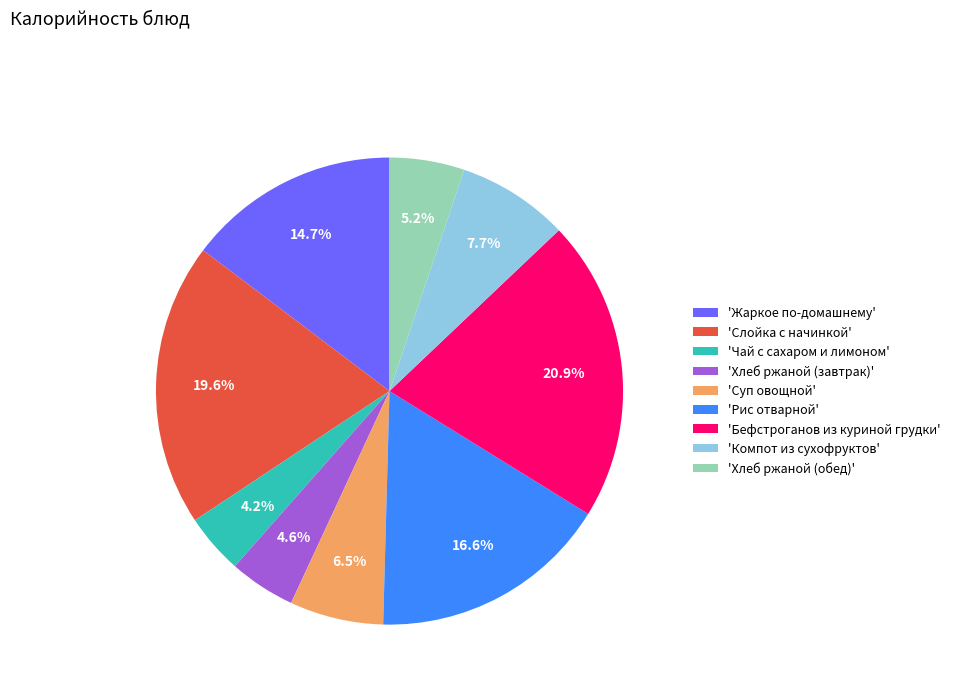

What is the ratio of the value at 'Компот из сухофруктов' to the value at 'Хлеб ржаной (завтрак)'?

1.7